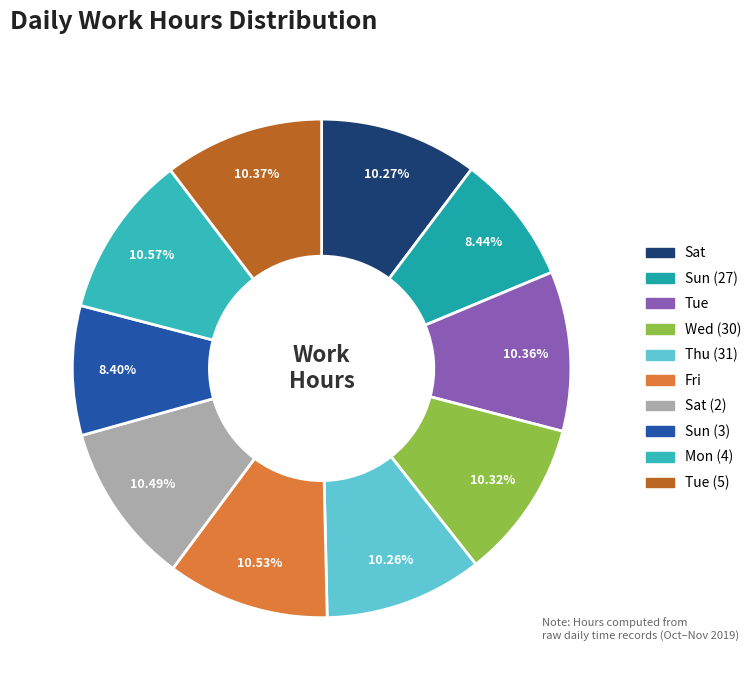

How many segments does this pie chart have?

10